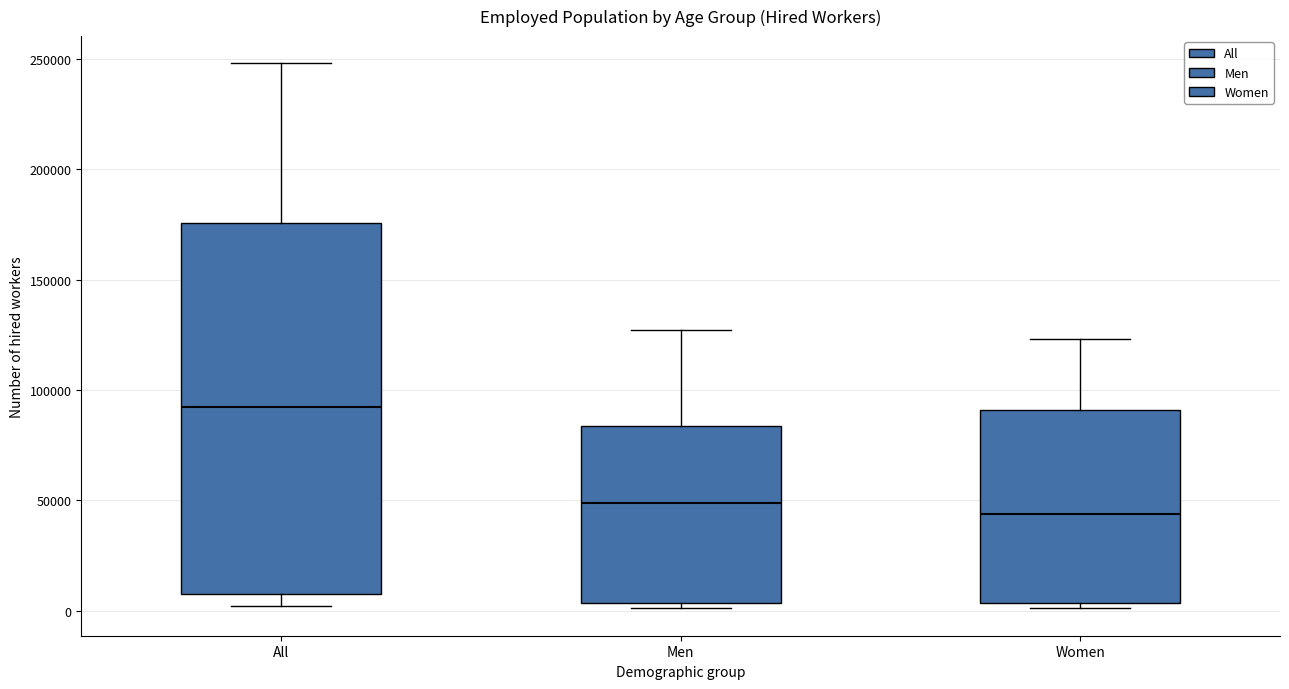

Where is the upper edge of the box for Women on the y-axis? The values are not printed on the chart, so give them approximately, as read against the axis.

90000